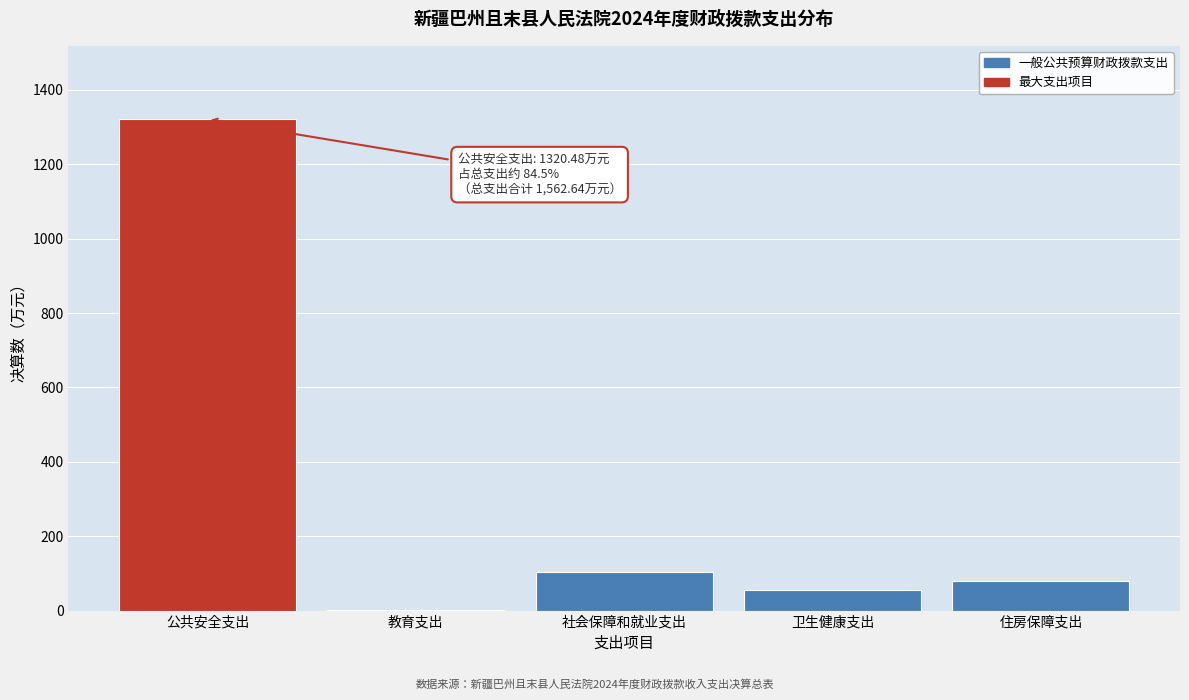

Reading left to right, list all the values displayed in this chart.

公共安全支出=1320.5	教育支出=2.8	社会保障和就业支出=103.0	卫生健康支出=55.6	住房保障支出=80.7